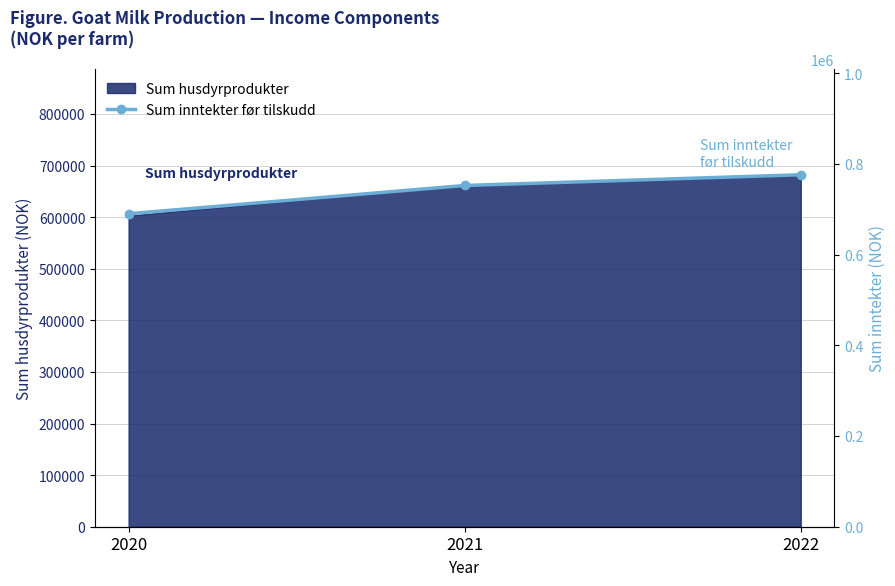

List the labels in order of Sum husdyrprodukter value, largest first.

2022, 2021, 2020